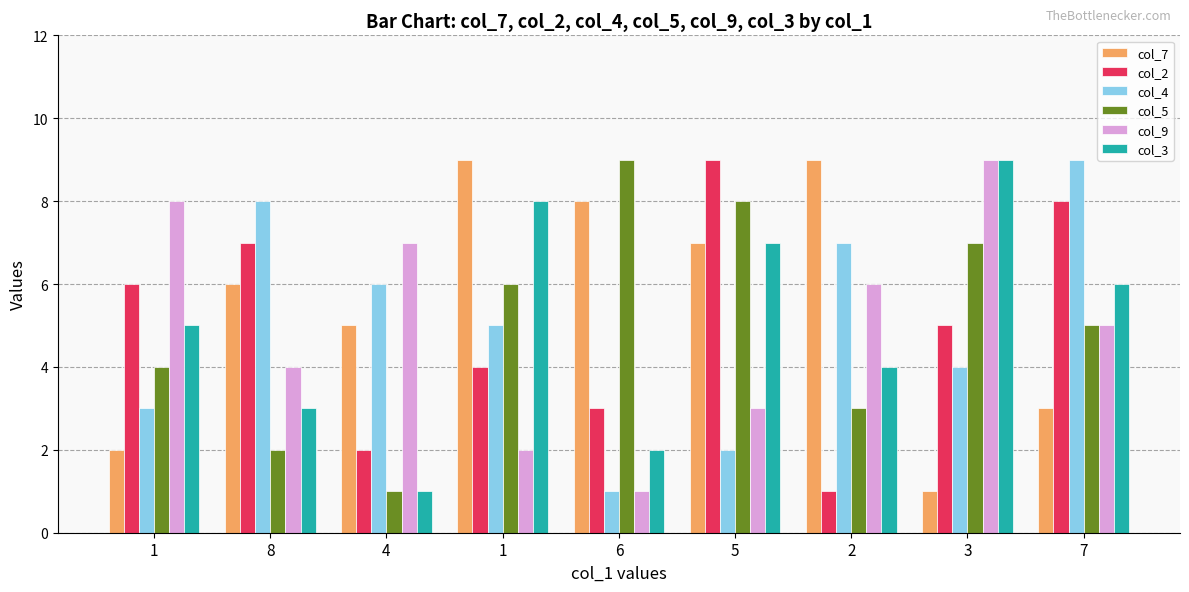

How many bars are there in total?

54